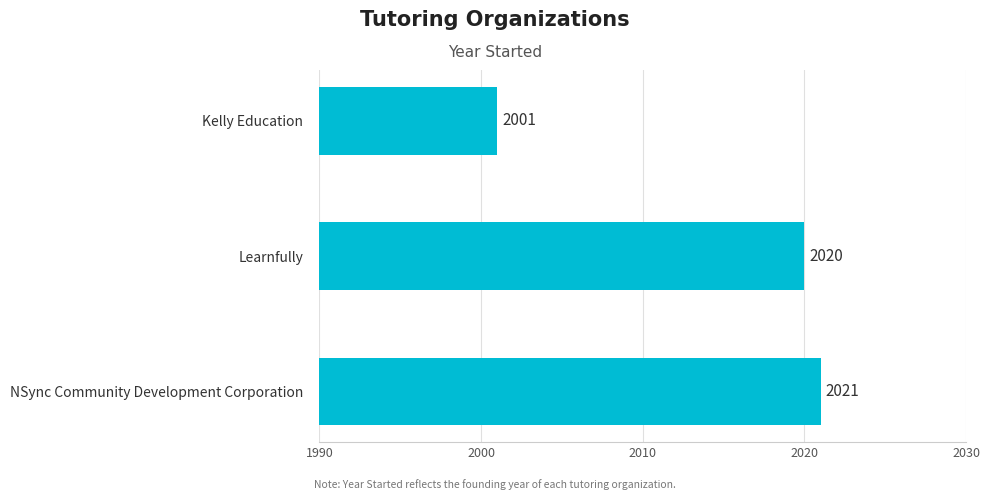

The value at NSync Community Development Corporation is 1319. True or false?

False